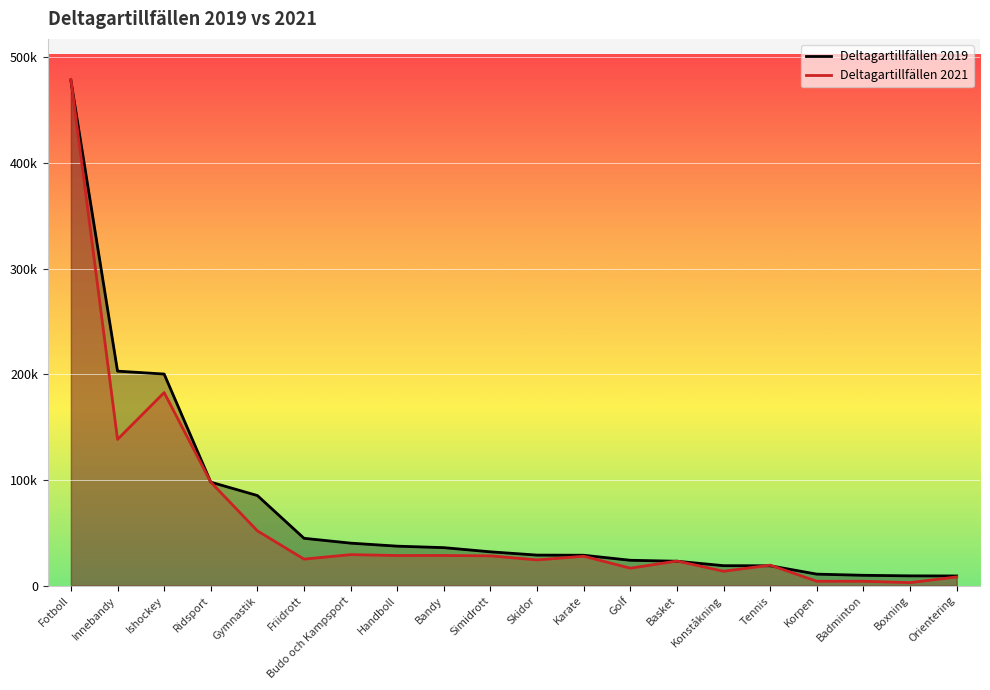

Between which two adjacent categories do Deltagartillfällen 2021 and Deltagartillfällen 2019 first intersect?

Fotboll and Innebandy